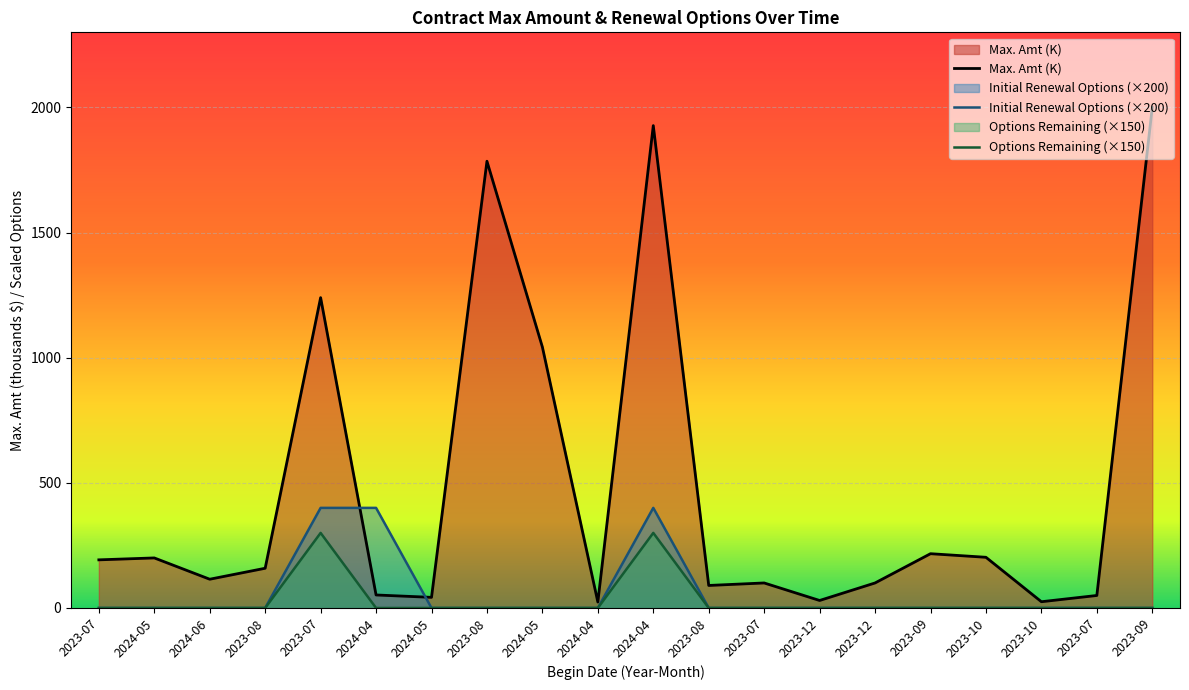

Between 2023-08 and 2023-09, which series saw the biggest shift?

Max. Amt